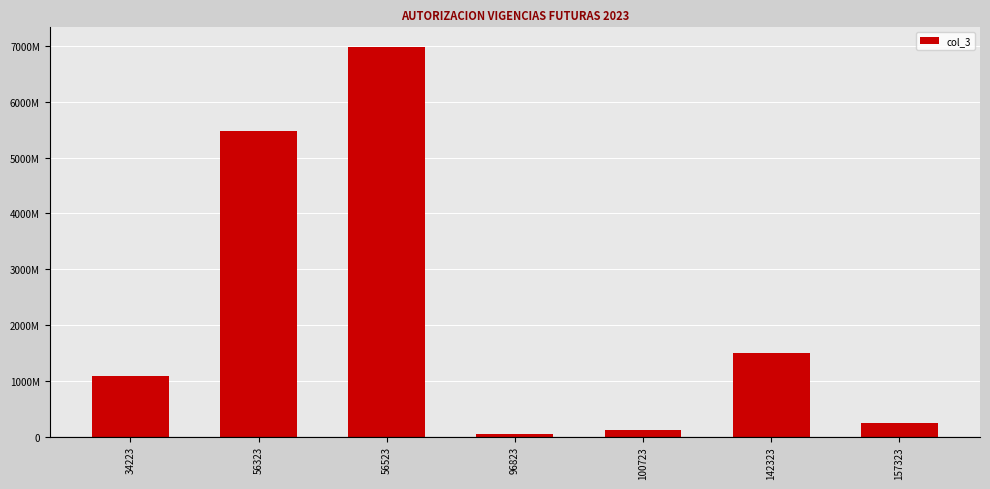

Does the chart contain any negative values?

No